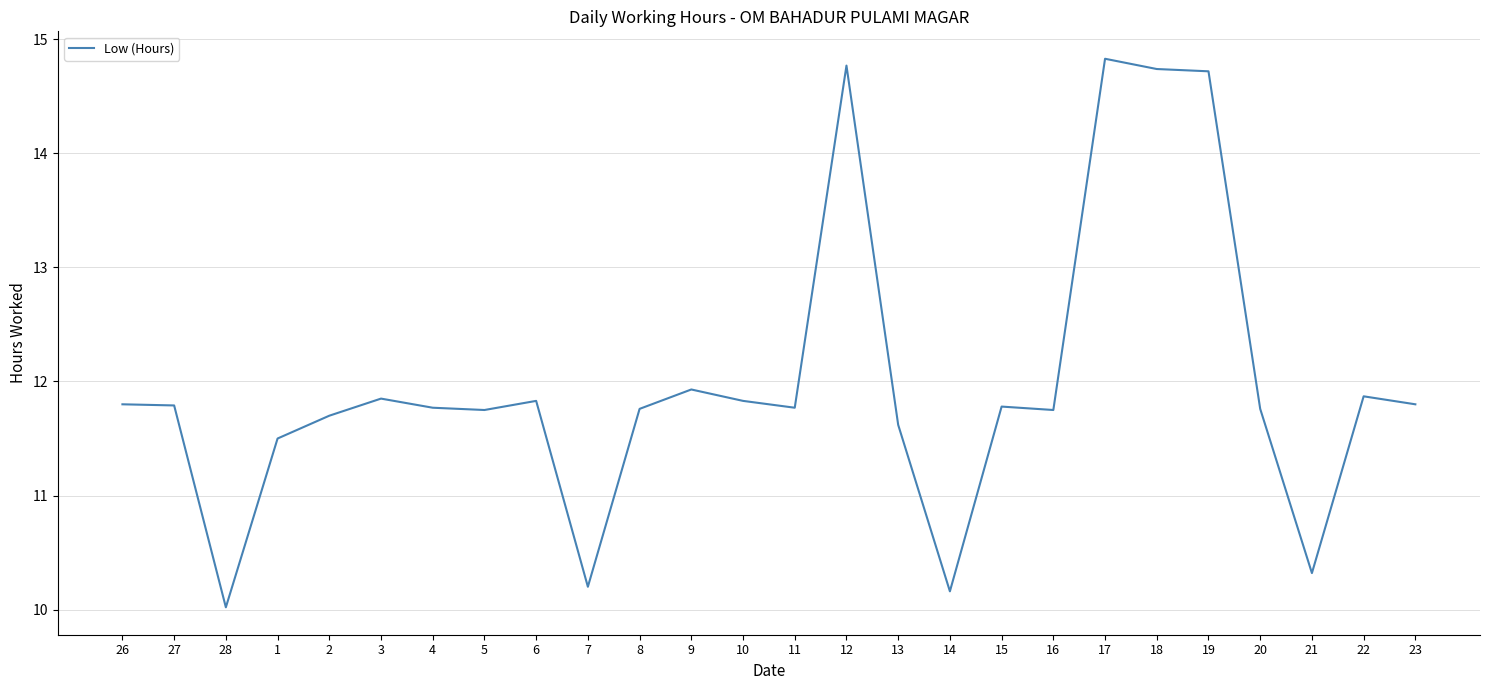

Between 1 and 3, which is larger?

3